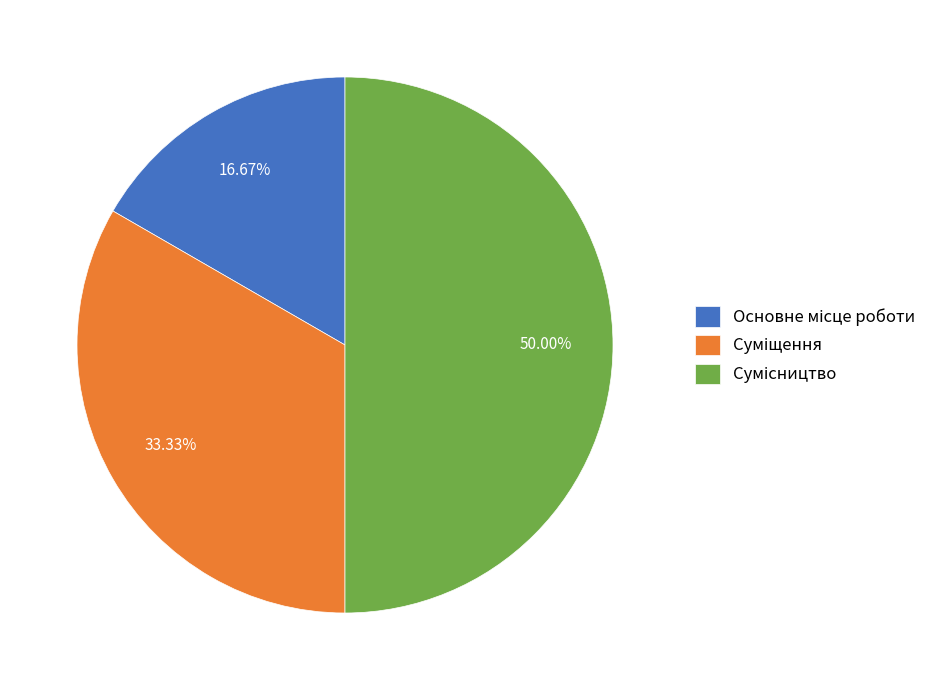

Is there a majority slice in this chart?

No